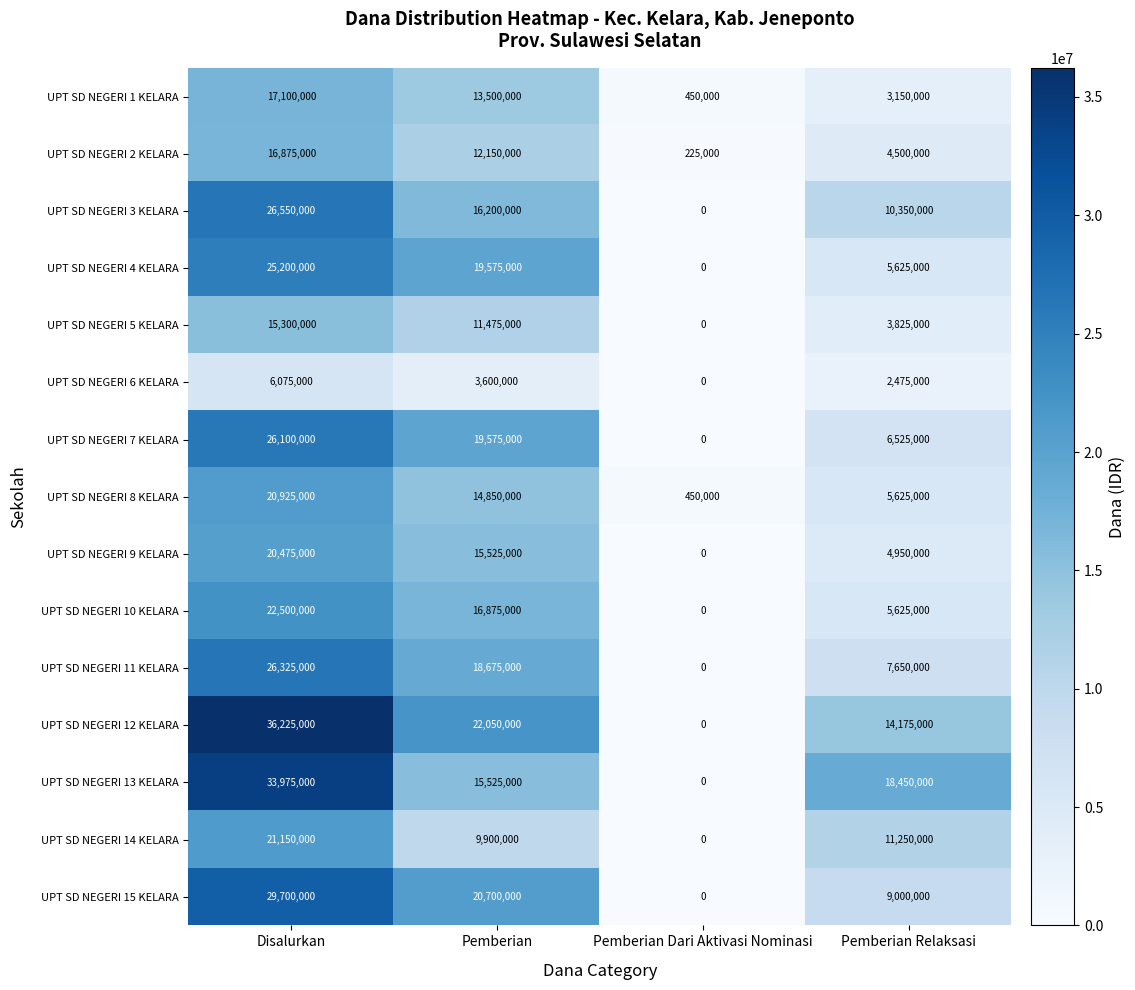

What is the maximum value shown in the chart?

36225000